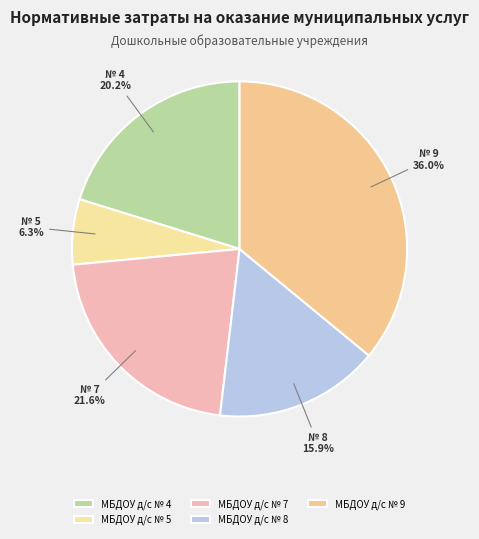

How many slices are in this pie chart?

5